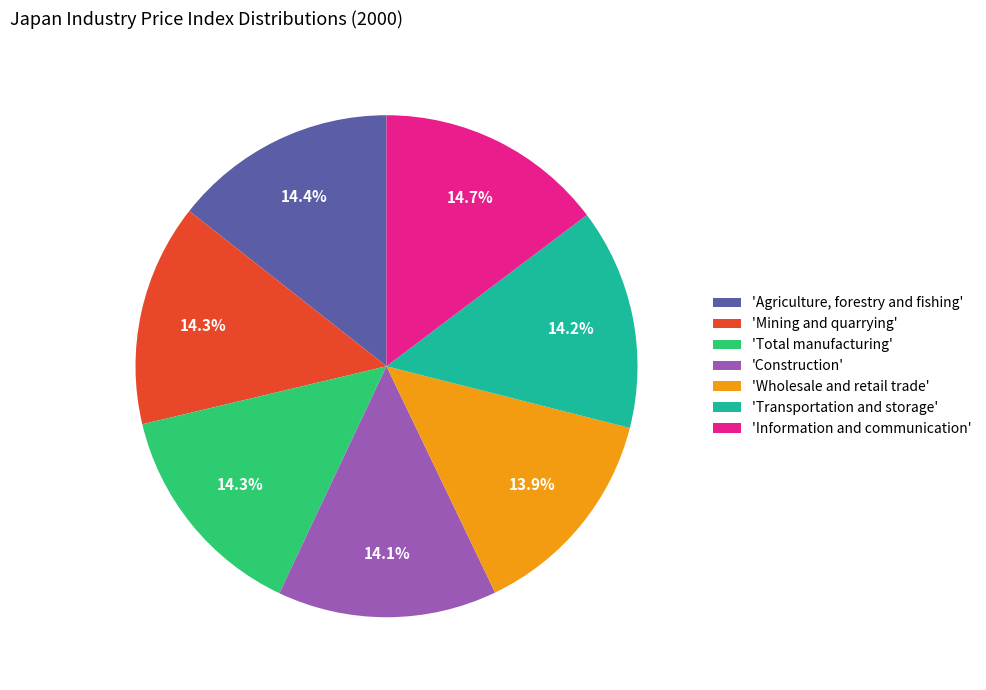

Does any single category account for the majority?

No